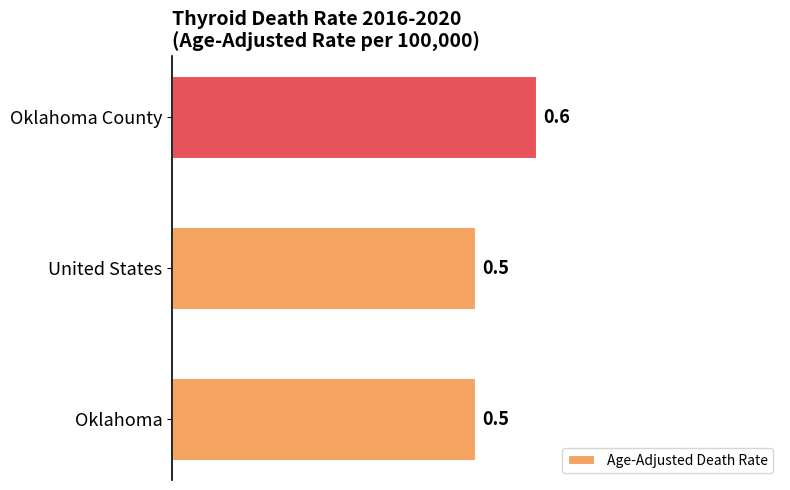

What is the sum of the values at Oklahoma and Oklahoma County?

1.1